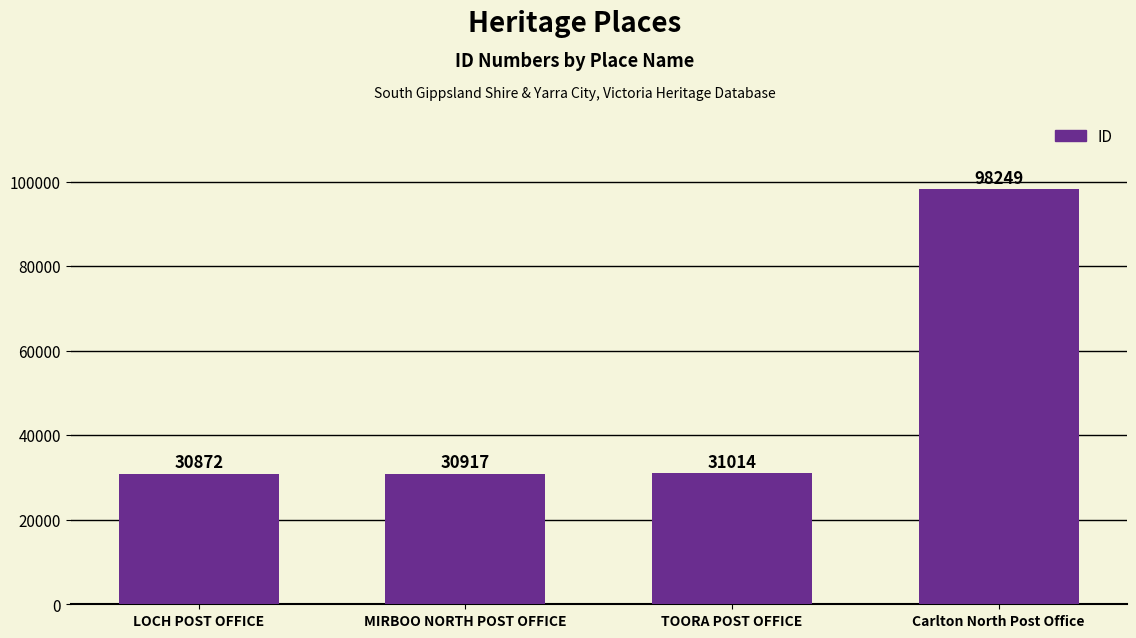

What is the change in value from MIRBOO NORTH POST OFFICE to TOORA POST OFFICE?

+97